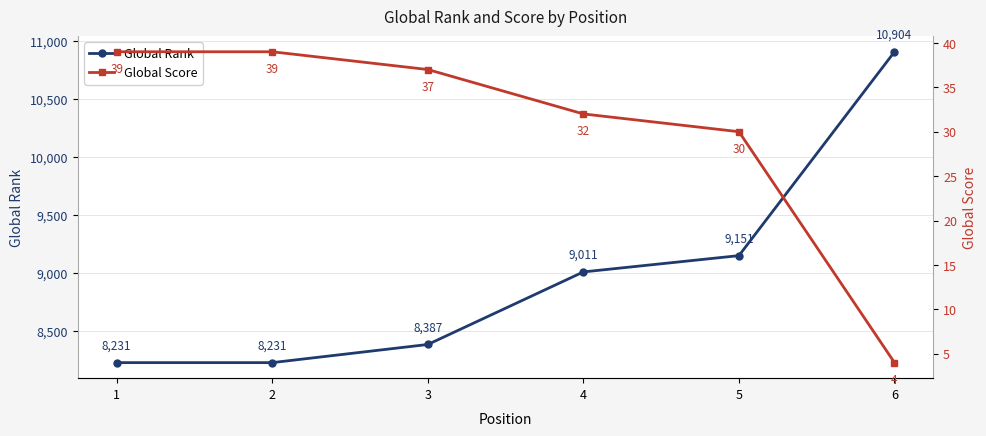

Is it true that Global Rank equals 7429 at 6?

False